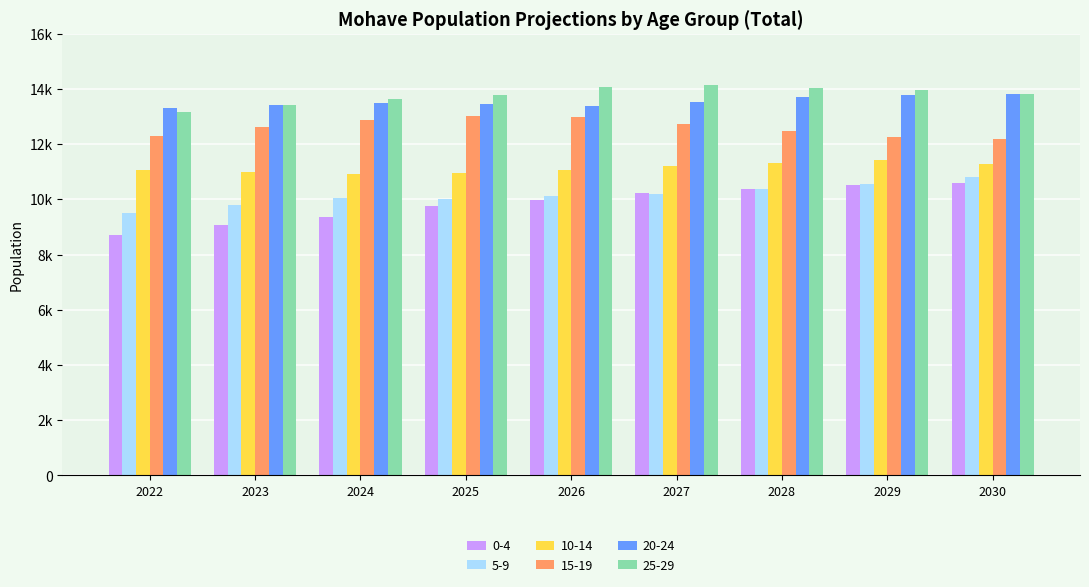

Are the bars horizontal?

No